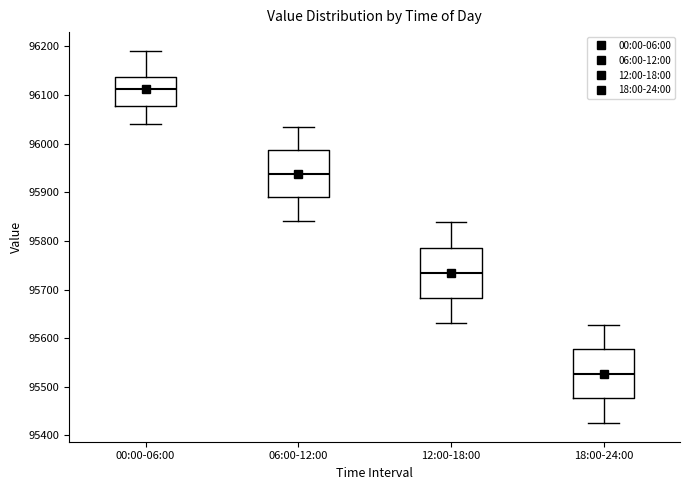

Which box has the highest median line?

00:00-06:00